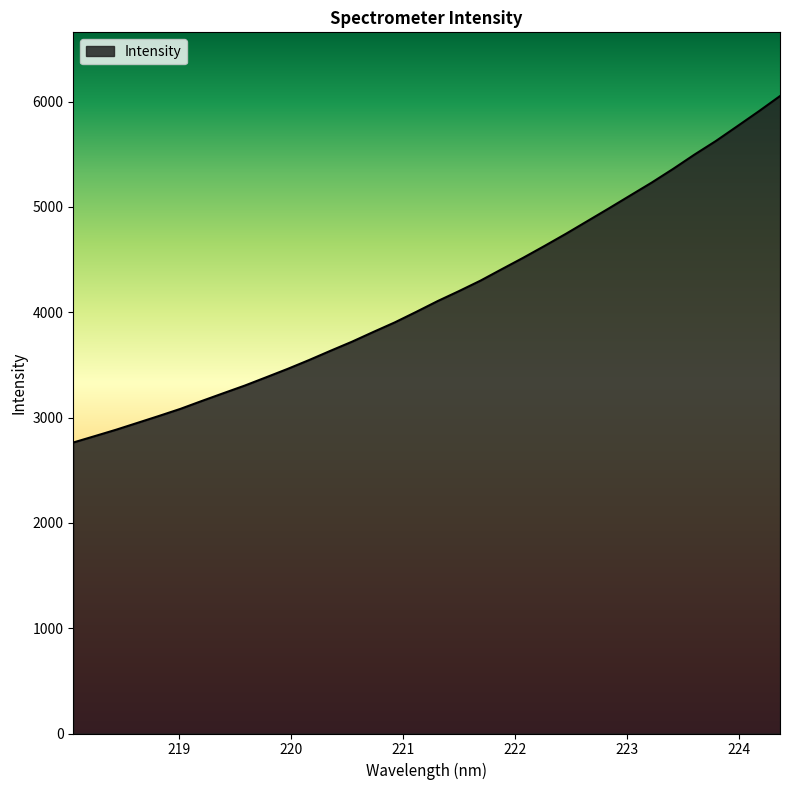

What is the maximum value shown in the chart?

6052.4